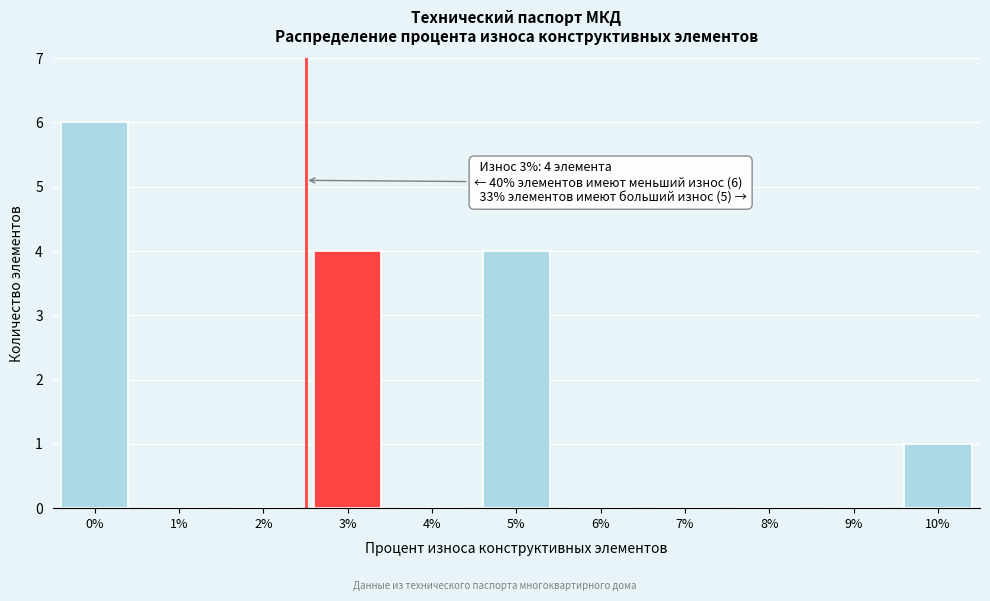

Reading right to left, list all the values displayed in this chart.

10%=1	9%=0	8%=0	7%=0	6%=0	5%=4	4%=0	3%=4	2%=0	1%=0	0%=6